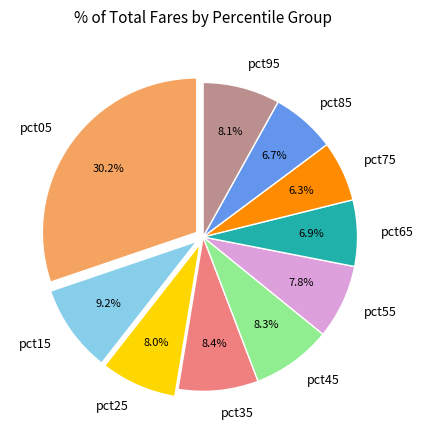

What percentage is the pct75 slice, to the nearest percent?

6%